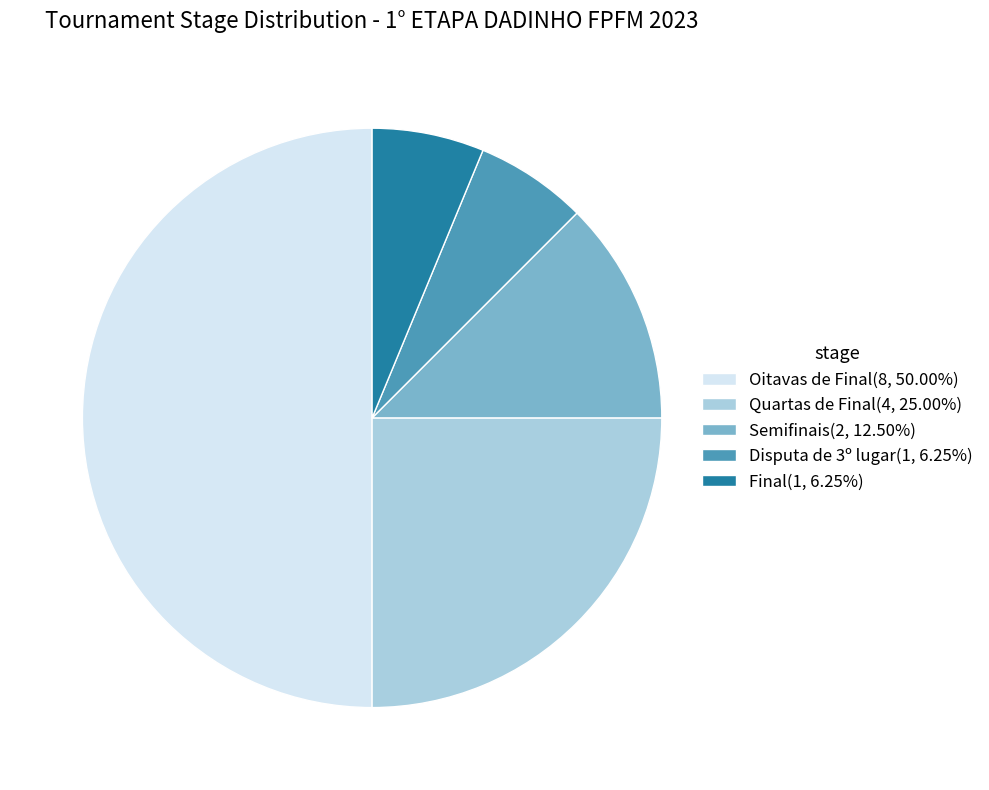

Combined, do Disputa de 3º lugar(1, 6.25%) and Final(1, 6.25%) account for over 50%?

No